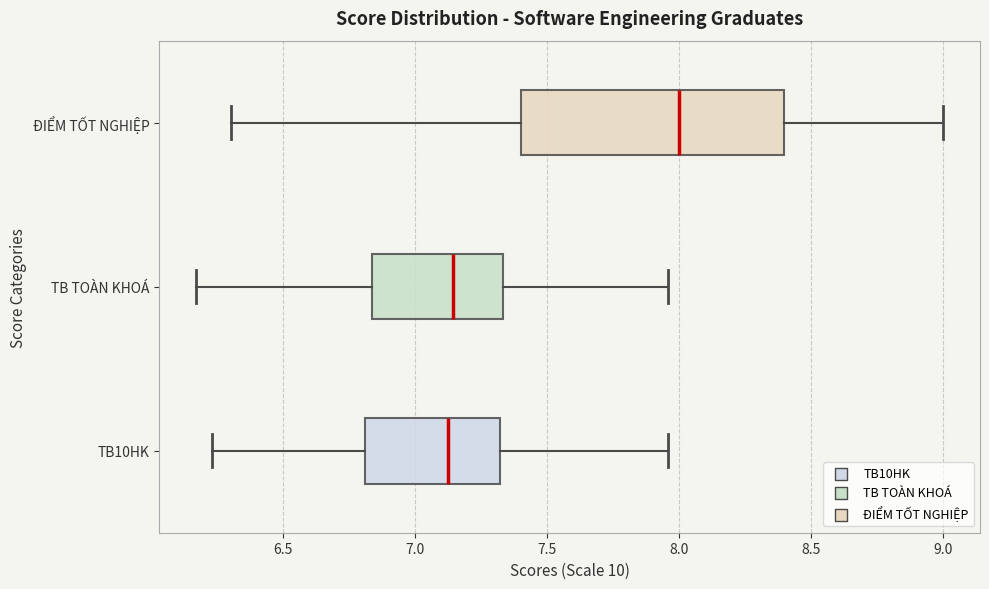

Where is the left edge of the box for TB10HK on the x-axis? The values are not printed on the chart, so give them approximately, as read against the axis.

6.80